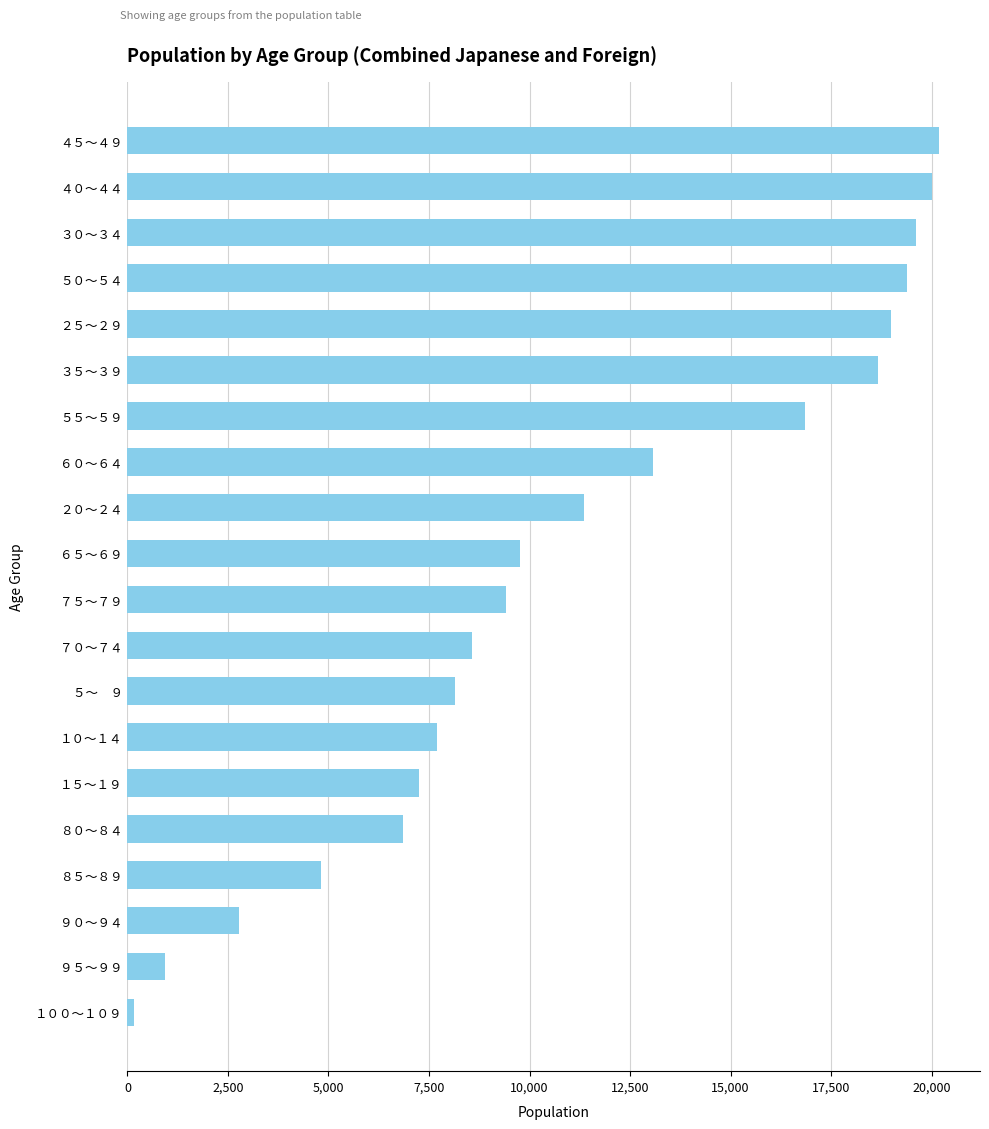

How many data points does each series have?

20